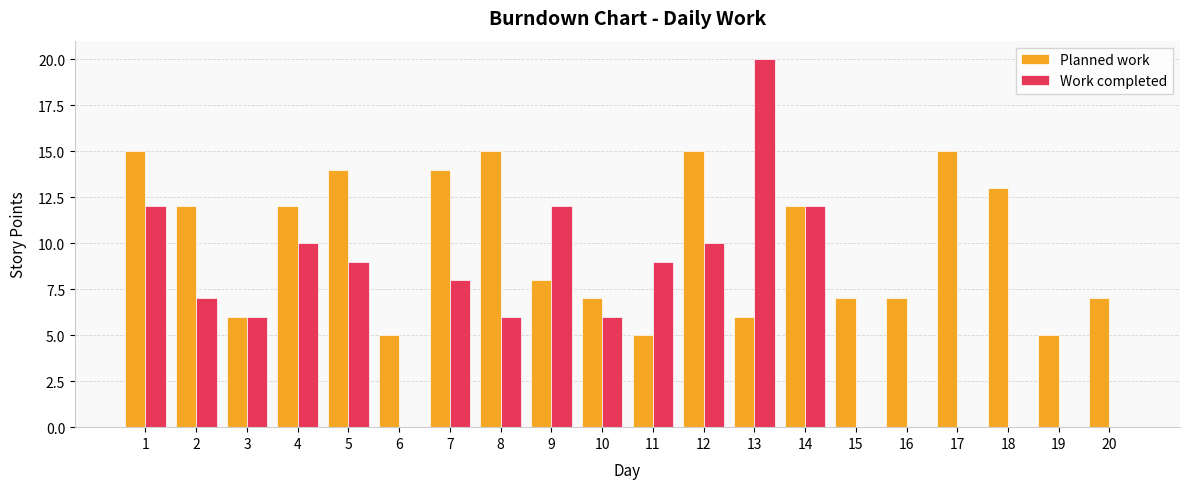

Which label corresponds to the largest value in the chart?

13